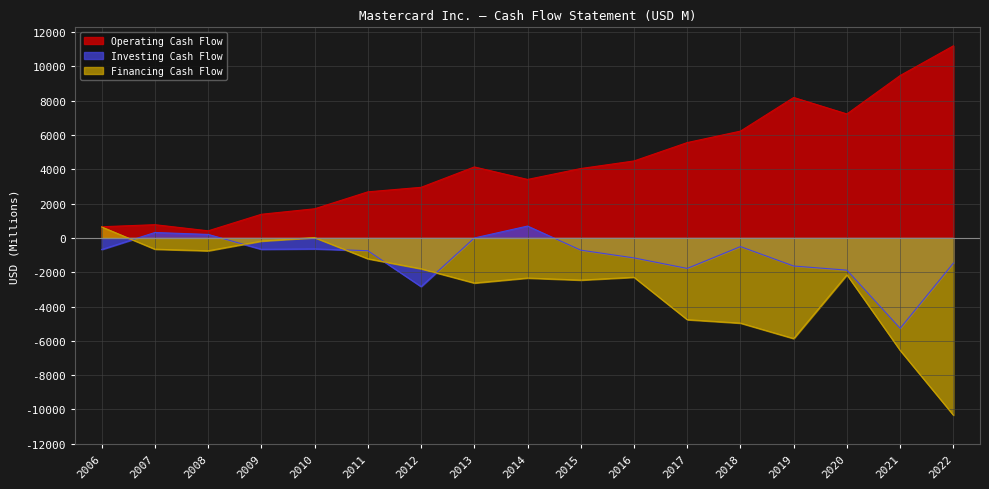

What is the lowest value of the Investing Cash Flow series?

-5272